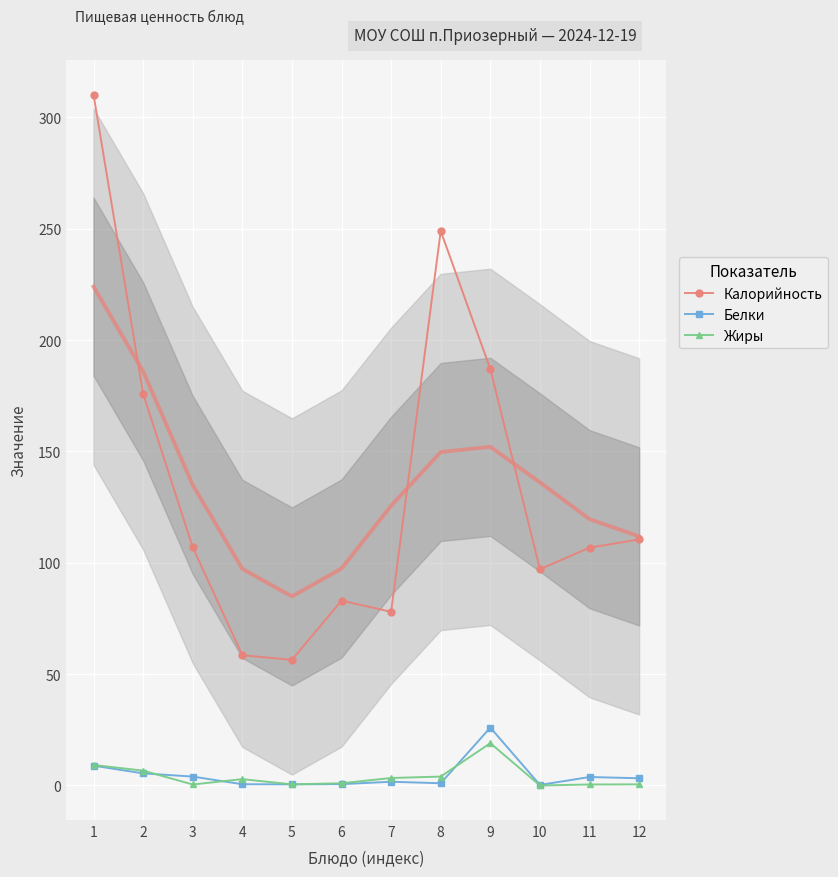

What is the approximate value of Белки at 1?

8.9